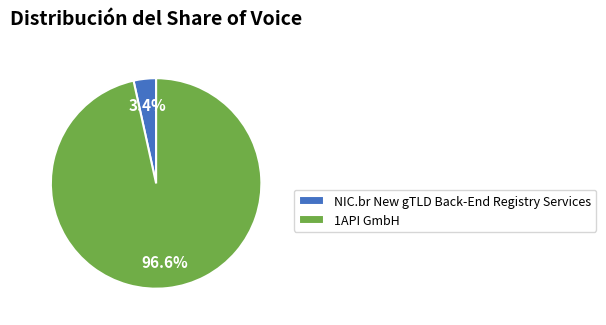

How many slices are in this pie chart?

2